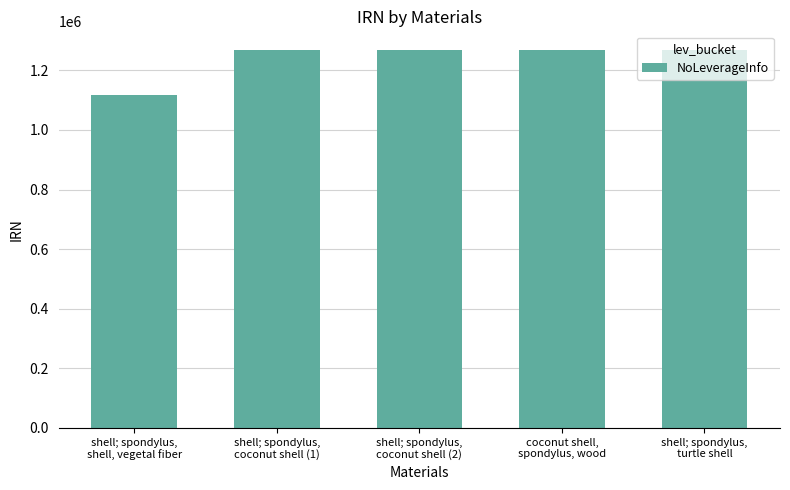

Rank the categories by value from lowest to highest.

shell; spondylus,
shell, vegetal fiber, shell; spondylus,
coconut shell (1), shell; spondylus,
coconut shell (2), coconut shell,
spondylus, wood, shell; spondylus,
turtle shell